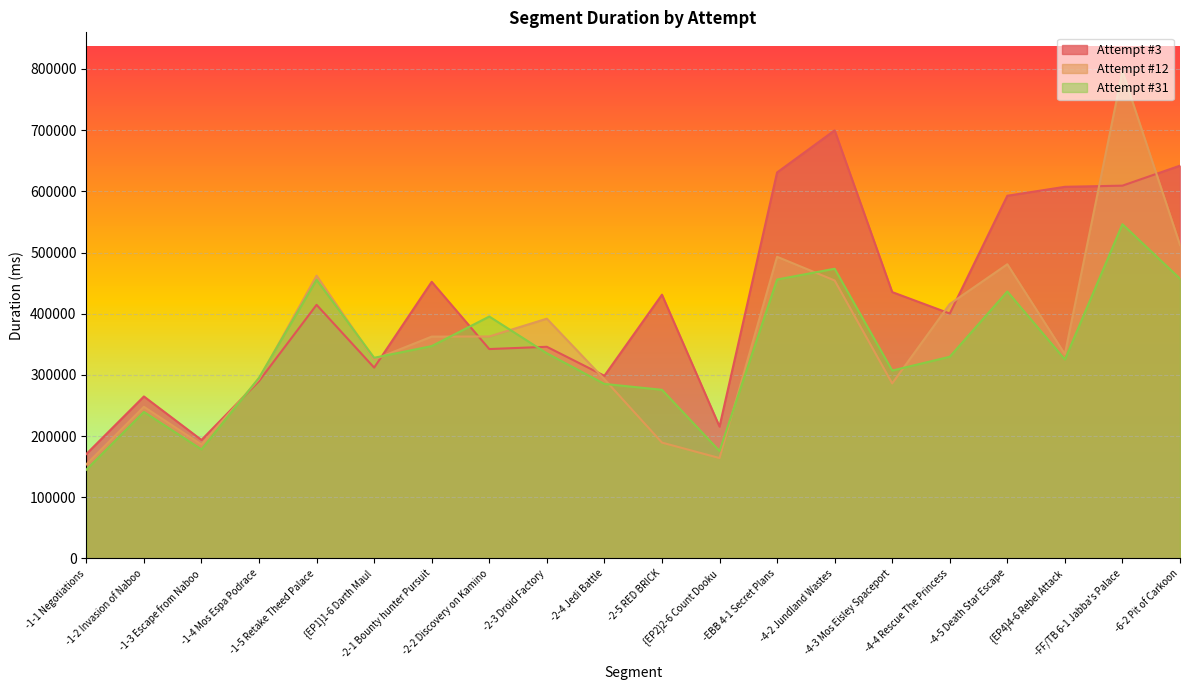

What is the sum of all Attempt #31 values?

6787353